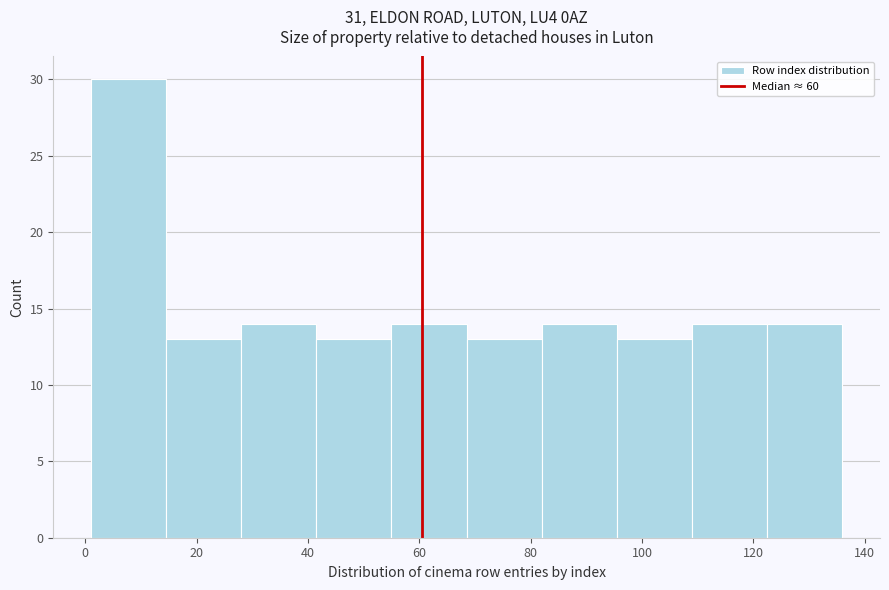

Reading left to right, list every bar in this chart as the range it spans on the x-axis followed by its height. Neither the bar edges nor the heights are printed on the chart, so give them approximately, as read against the axes.

1.0 to 14.5: 30
14.5 to 28.0: 13
28.0 to 41.5: 14
41.5 to 55.0: 13
55.0 to 68.5: 14
68.5 to 82.0: 13
82.0 to 95.5: 14
95.5 to 109.0: 13
109.0 to 122.5: 14
122.5 to 136.0: 14